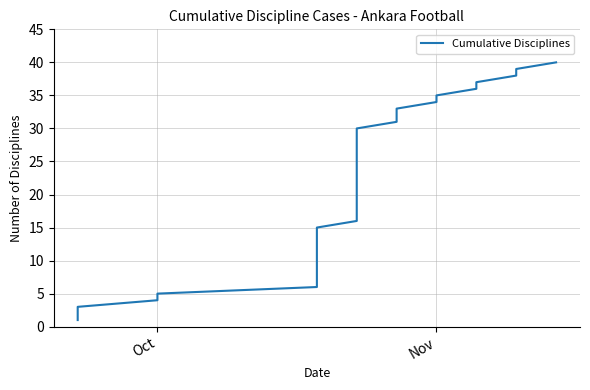

Count the number of values greater than 21.

19